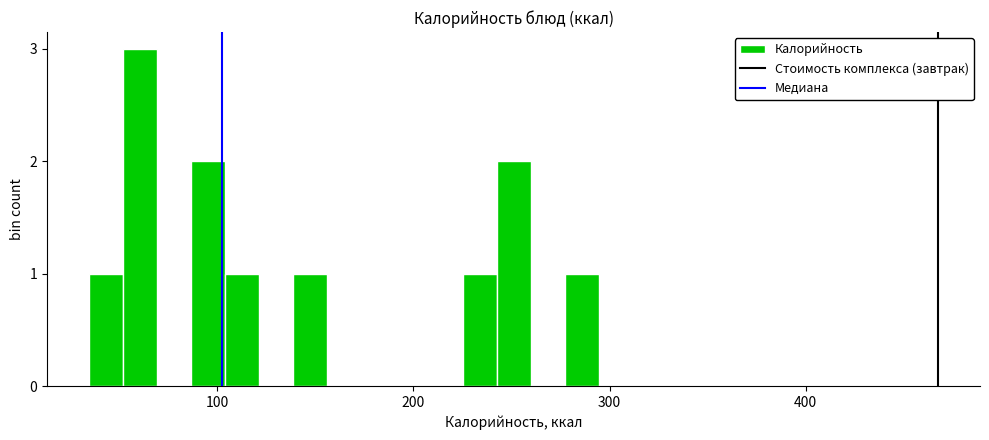

Around what value on the x-axis is the tallest bar? Give the approximate position of its centre, as read against the axis.

60